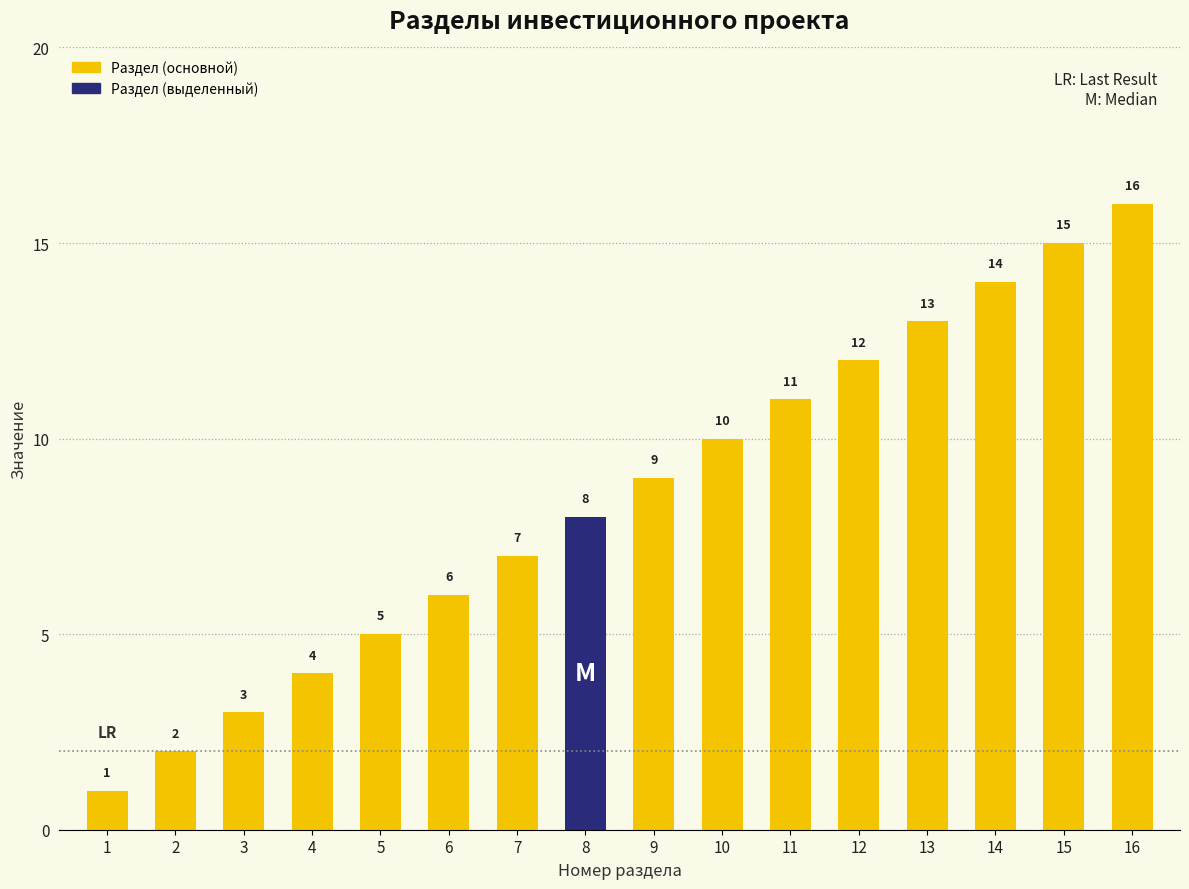

Is it true that the value at 15 is 25?

False